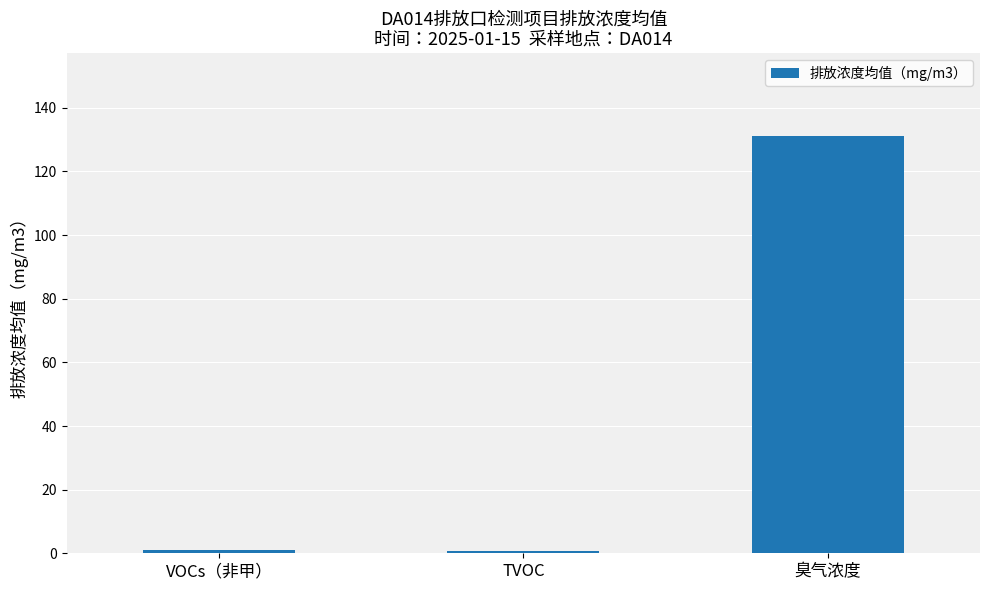

Approximately how many times larger is the value at TVOC compared to VOCs（非甲）?

0.6